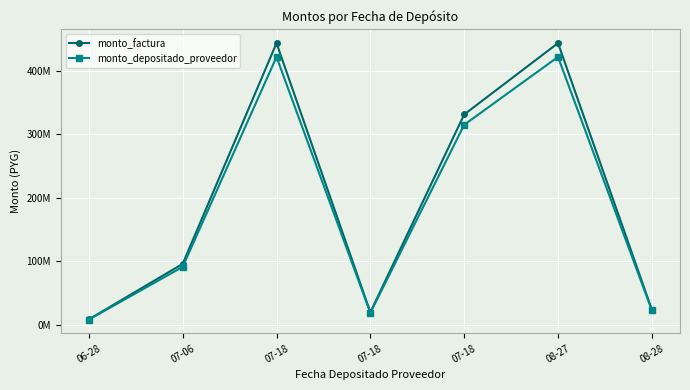

How many interior local valleys does the monto_factura series have?

1